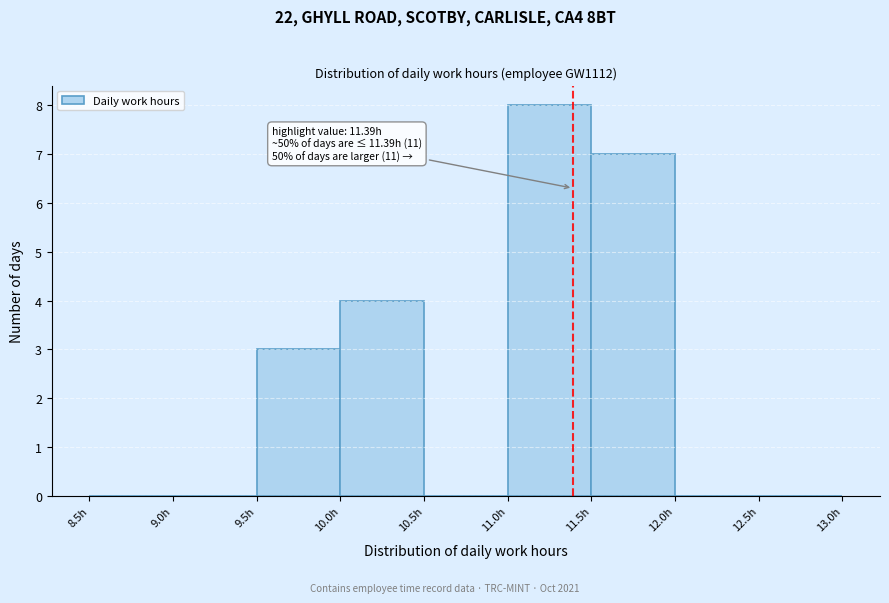

Over which range of the x-axis is the bar tallest?

11.0 to 11.5